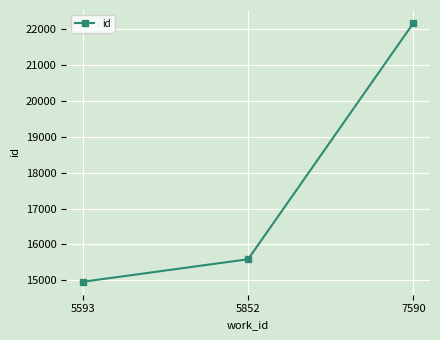

What is the change in value from 5852 to 7590?

+6597